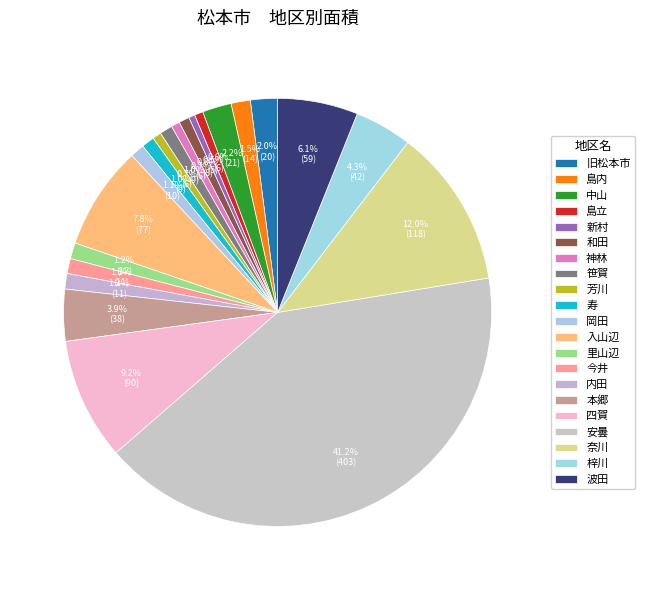

Count the number of slices in the pie.

21